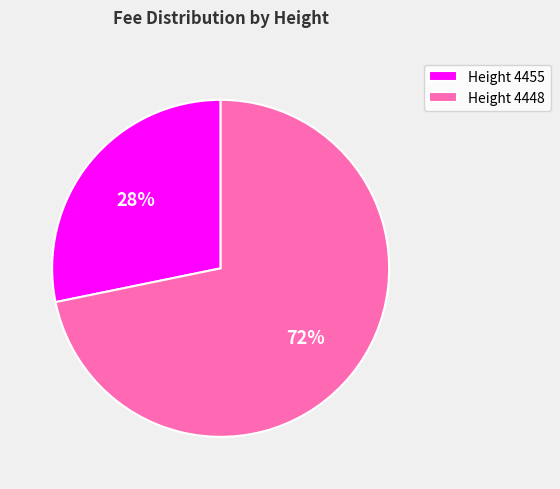

Is the sum of Height 4455 and Height 4448 greater than half?

Yes